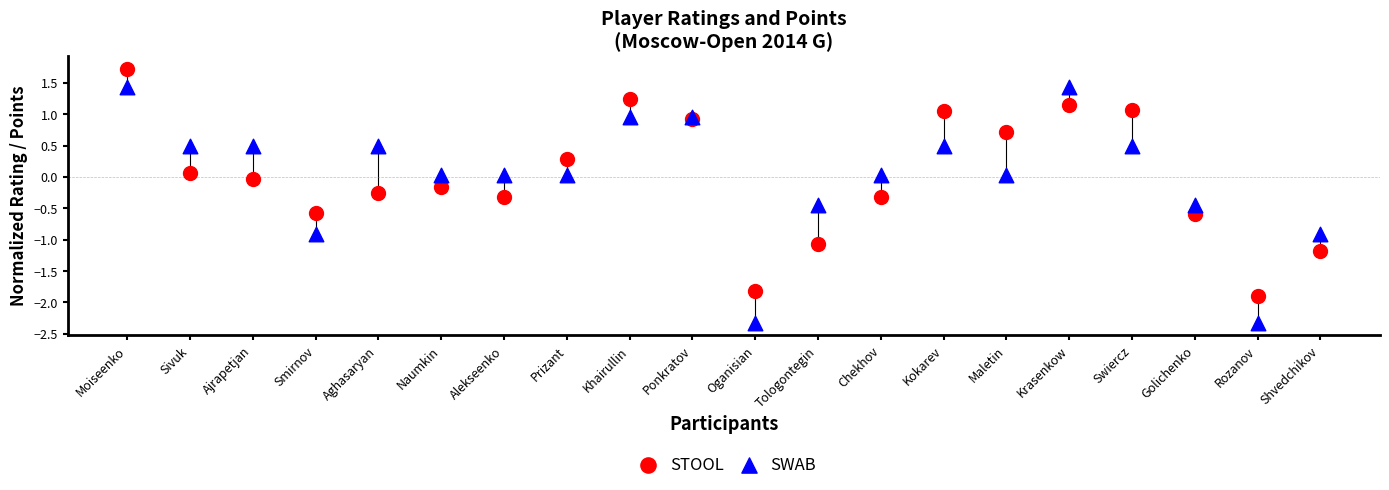

What are all the series names shown in the legend?

STOOL, SWAB